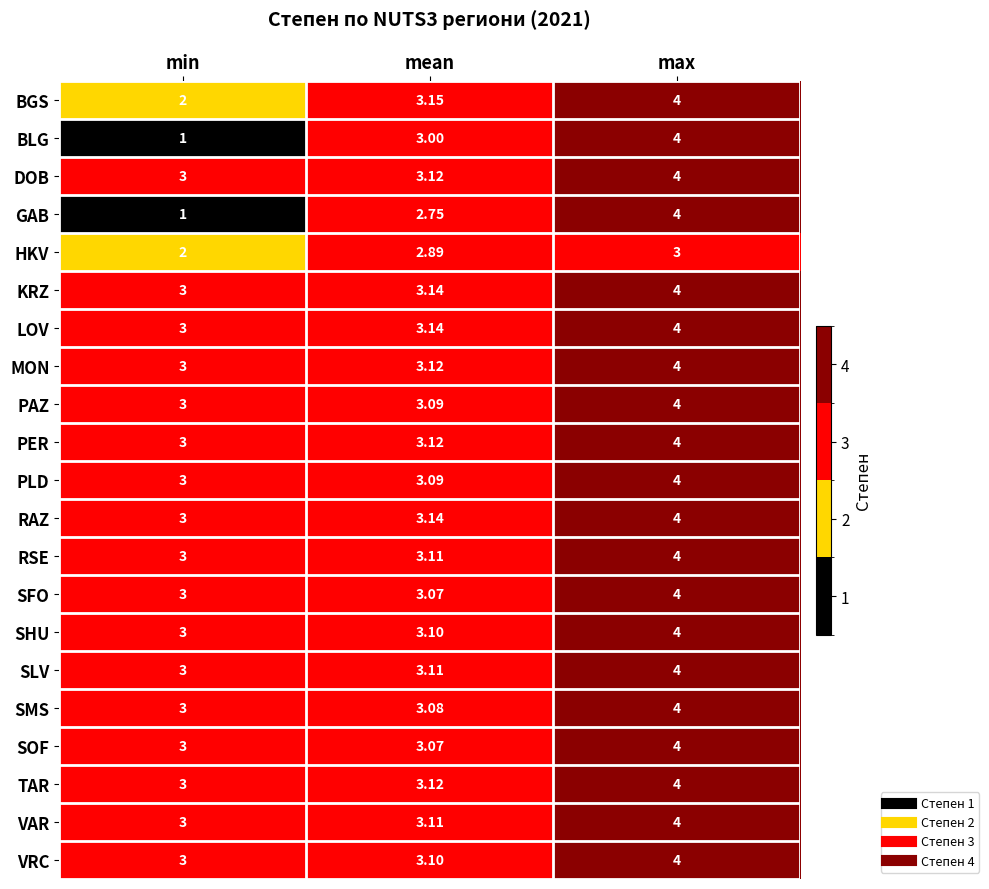

At which category is the sum across all series the highest?

max